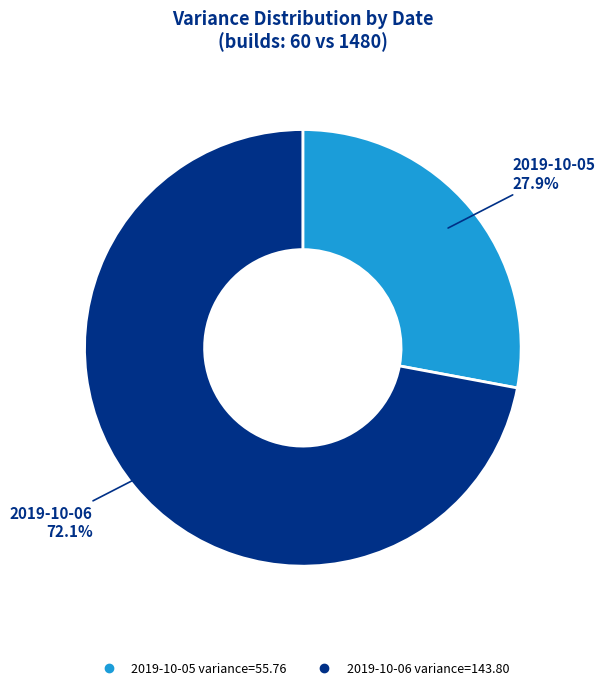

Does any single category account for the majority?

Yes